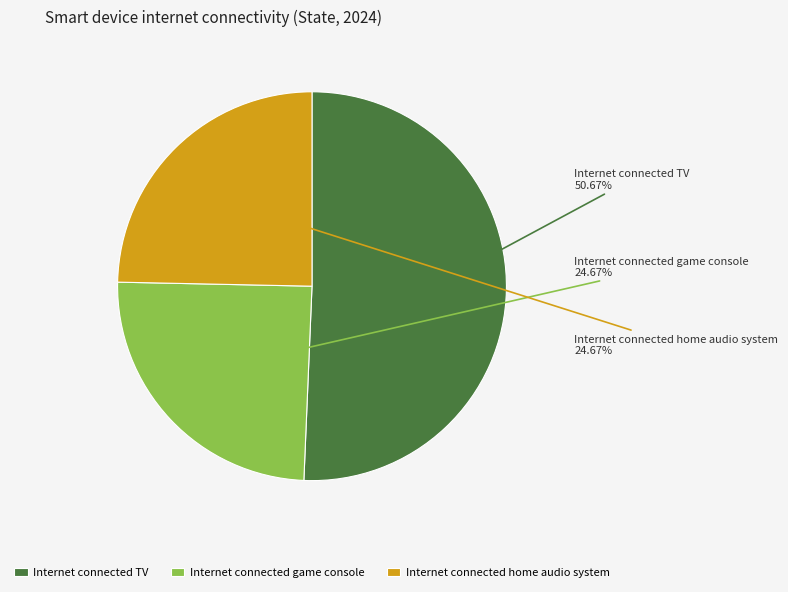

How many slices are in this pie chart?

3